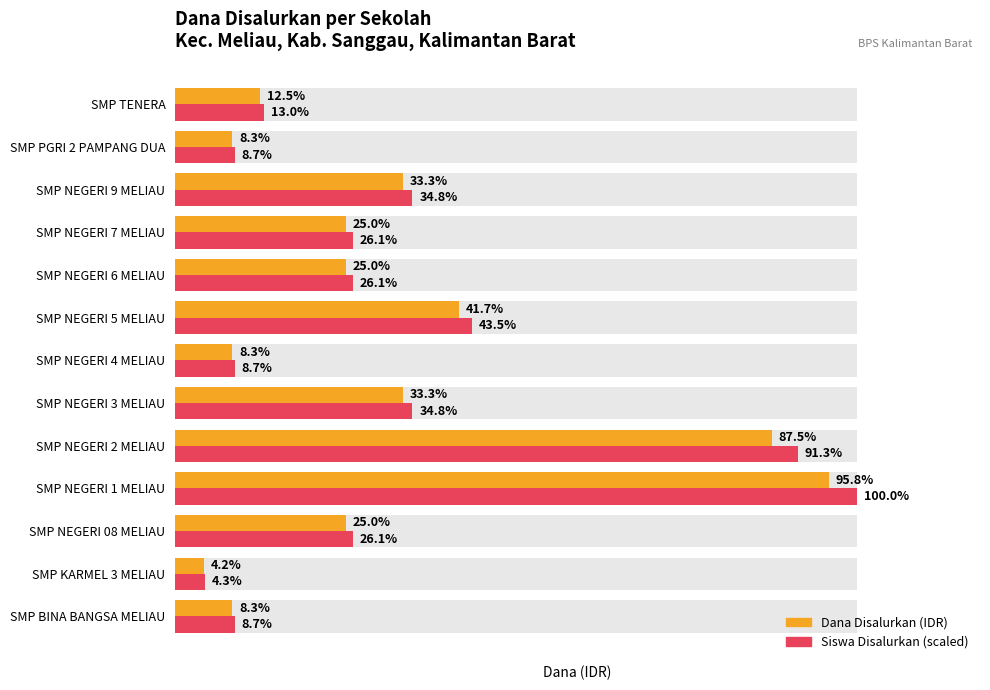

How many data points does each series have?

13